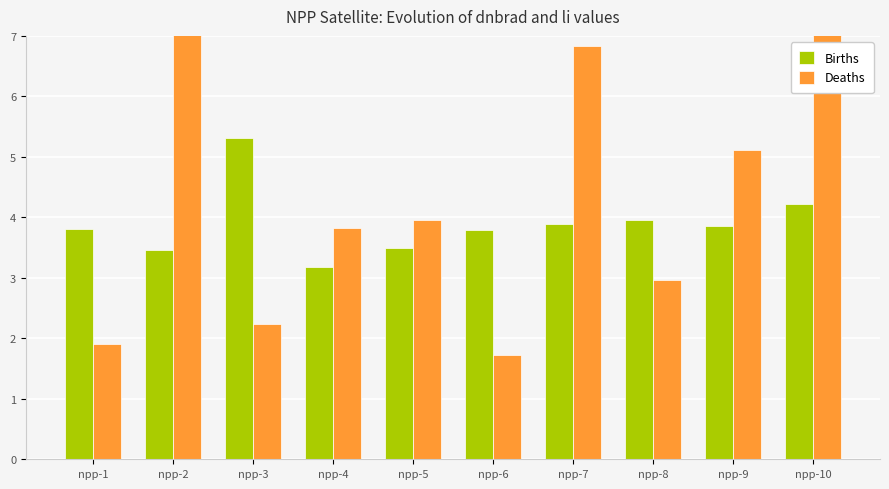

What is the value of the Deaths bar at the 4th from the left?

3.8